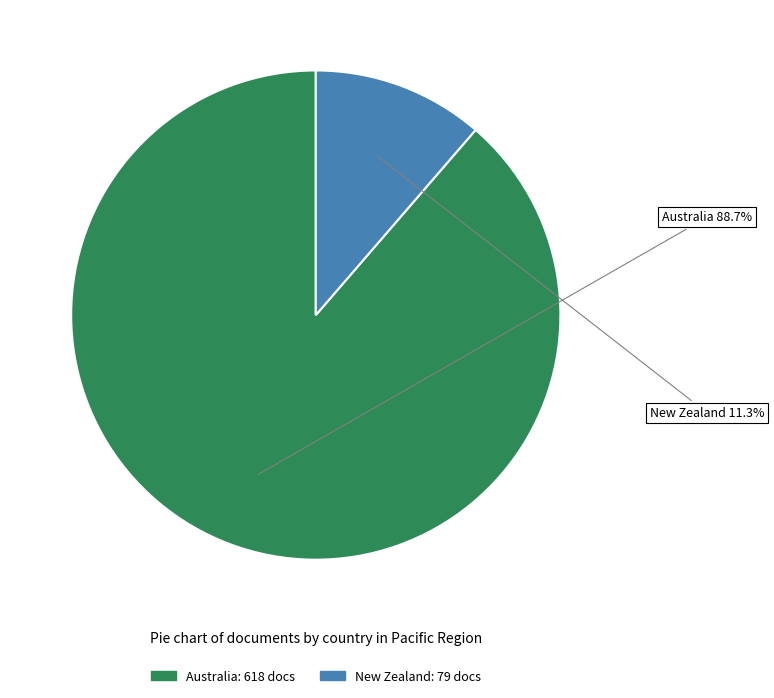

Is it true that Australia is 75% of the pie?

False